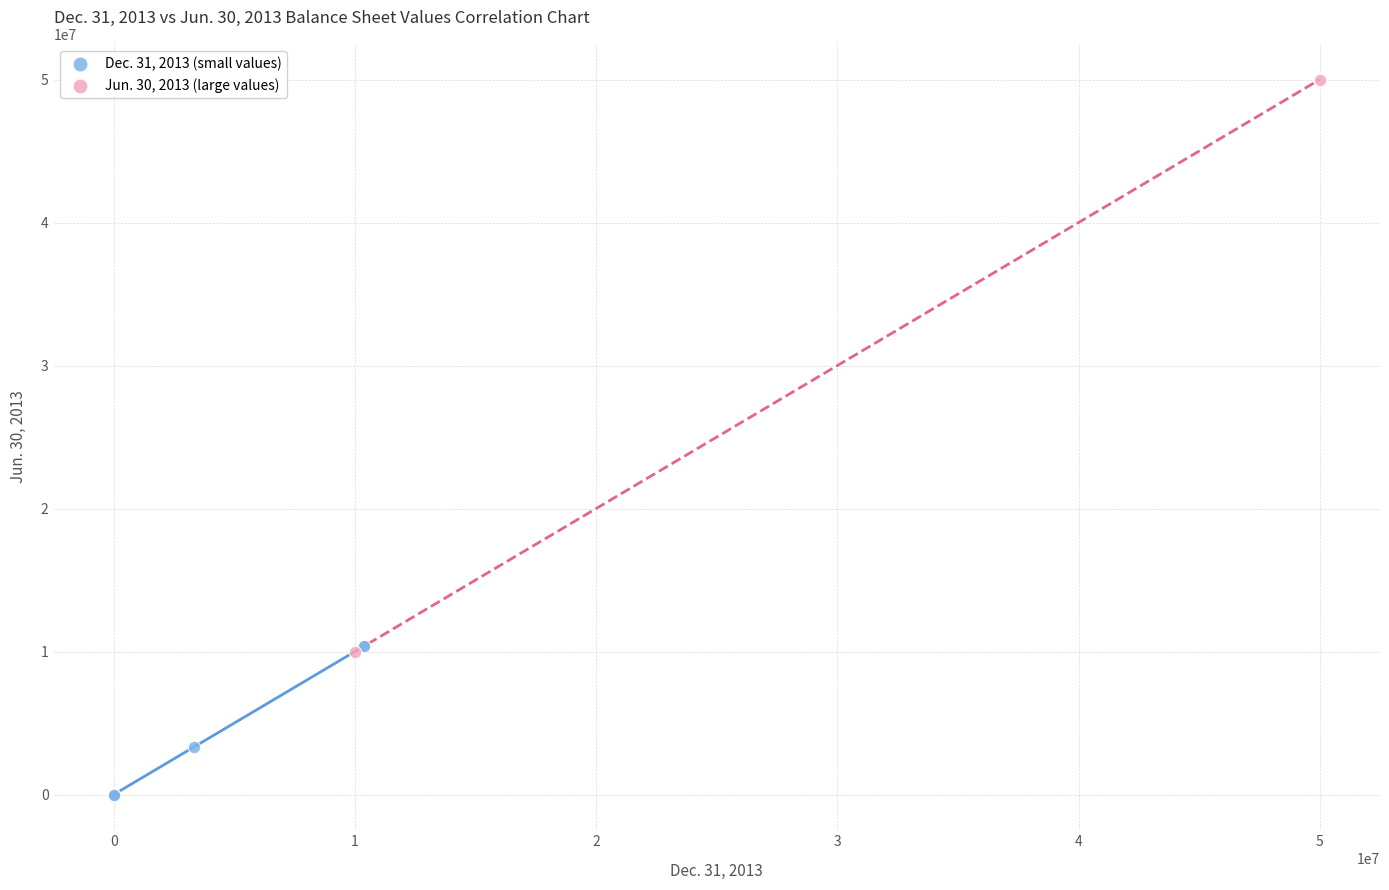

What are all the series names shown in the legend?

Dec. 31, 2013 (small values), Jun. 30, 2013 (large values)